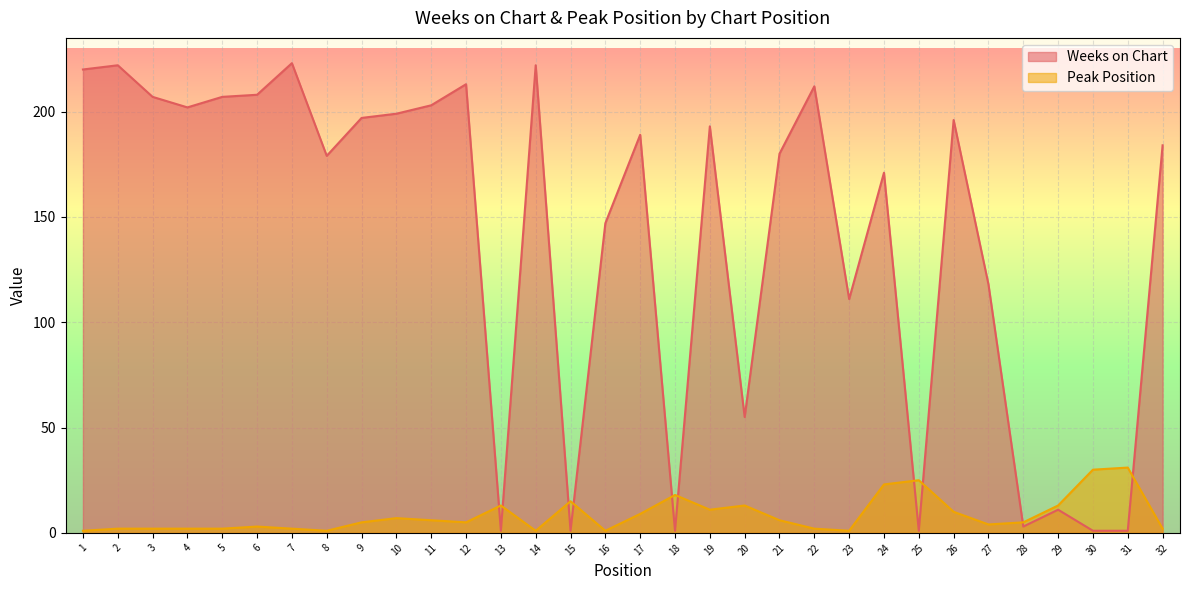

After their last crossing, which series has the higher values: Weeks on Chart or Peak Position?

Weeks on Chart